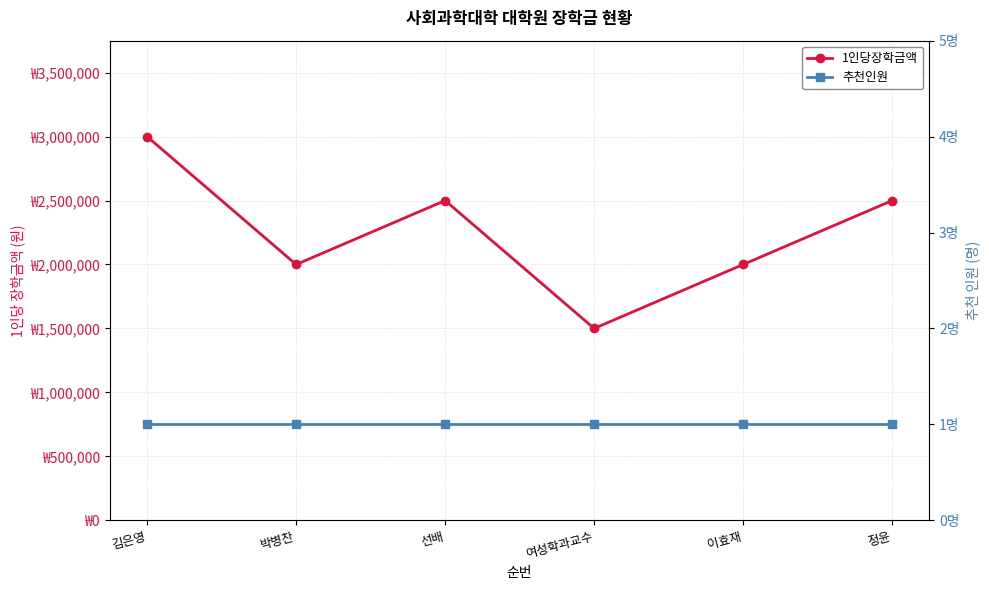

Rank the categories by 1인당장학금액 value from lowest to highest.

여성학과교수, 박병찬, 이효재, 선배, 정윤, 김은영